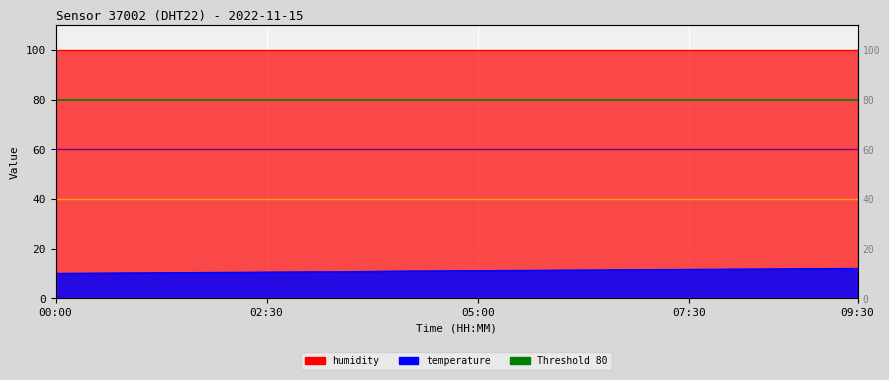

Rank the categories by value from highest to lowest.

09:30, 09:00, 08:30, 08:00, 07:30, 07:00, 06:30, 06:00, 05:30, 05:00, 04:30, 04:00, 03:30, 03:00, 02:30, 02:00, 01:30, 01:00, 00:30, 00:00